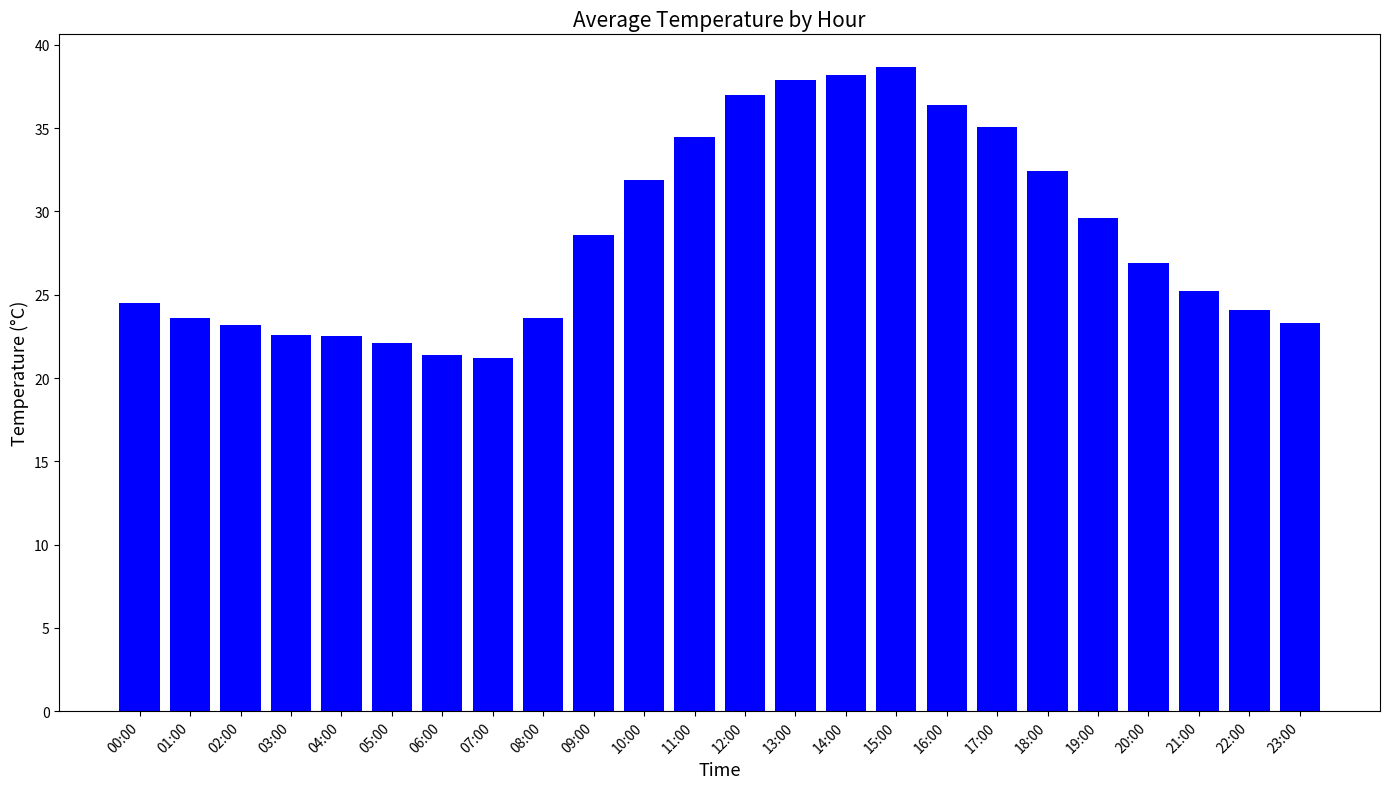

What is the difference between the maximum and minimum values?

17.5